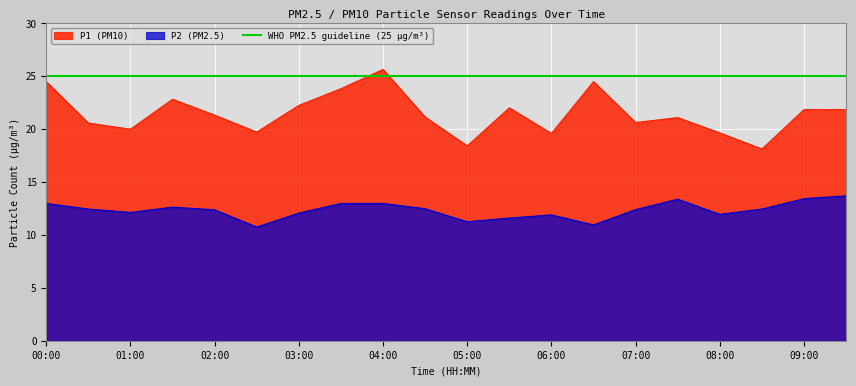

List the series in order of their overall mean, lowest first.

P2, P1